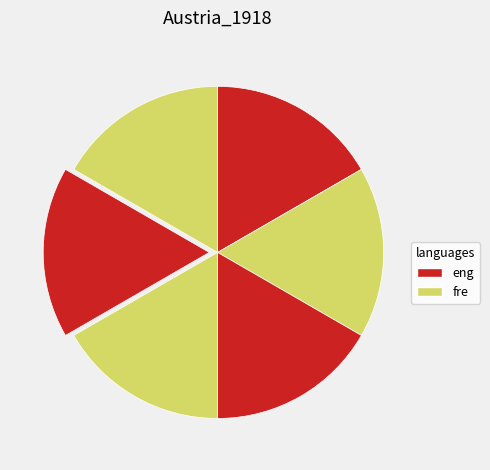

How many segments does this pie chart have?

6